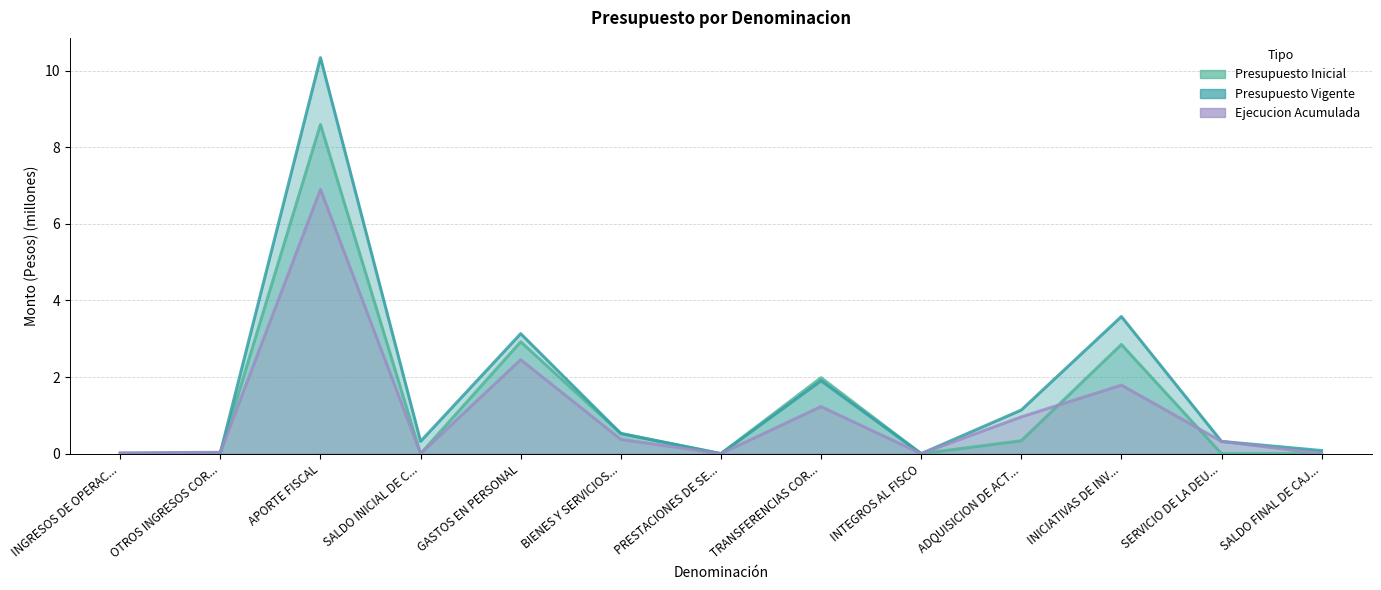

What position from the right is PRESTACIONES DE SE...?

7